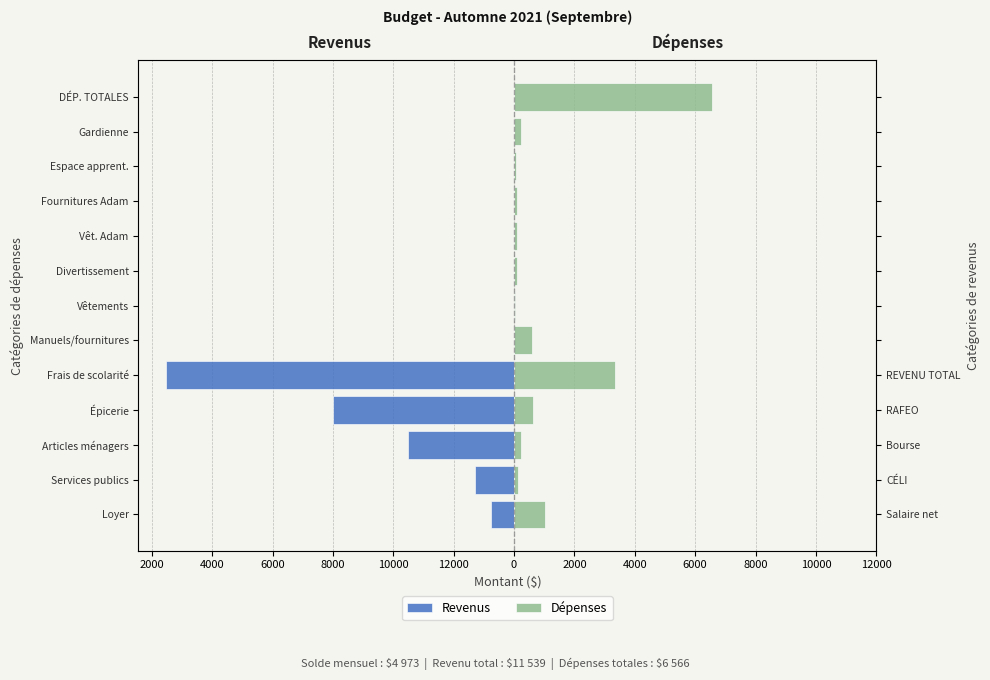

What is the total value across all series at 6000?

-5360